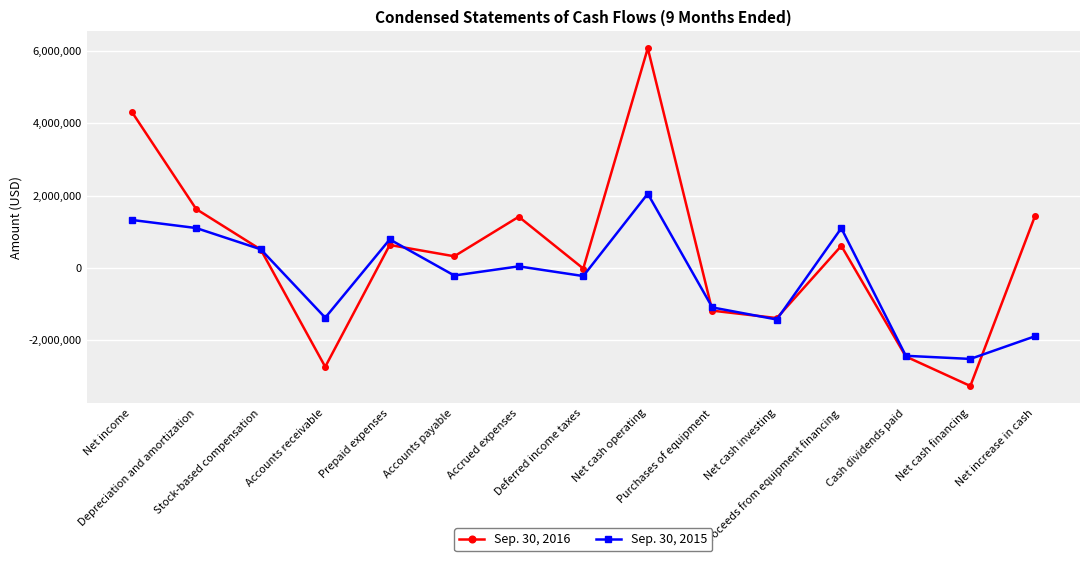

List the series in order of their peak value, lowest first.

Sep. 30, 2015, Sep. 30, 2016